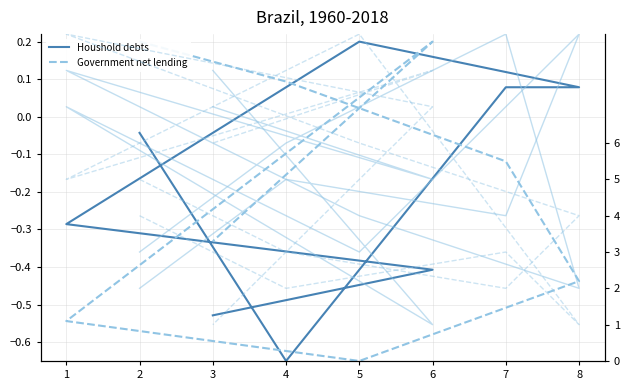

The value of col_9 at 2 is 4.0. True or false?

True